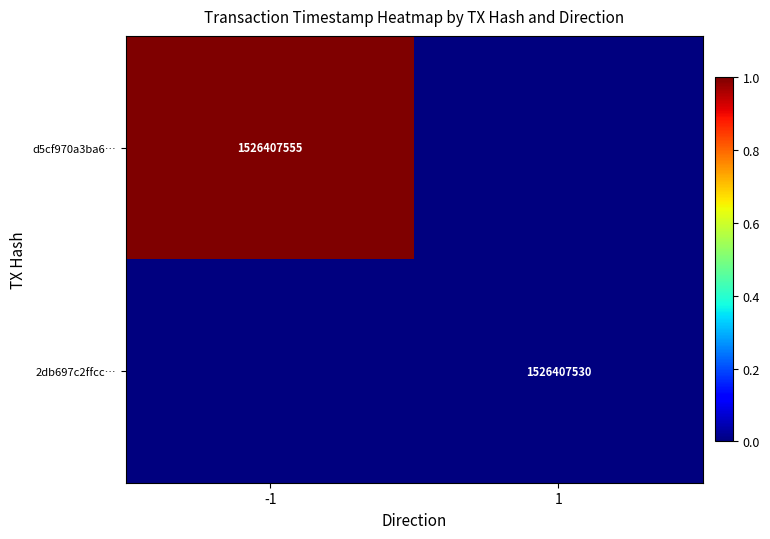

Which category has the lowest value across all series?

1